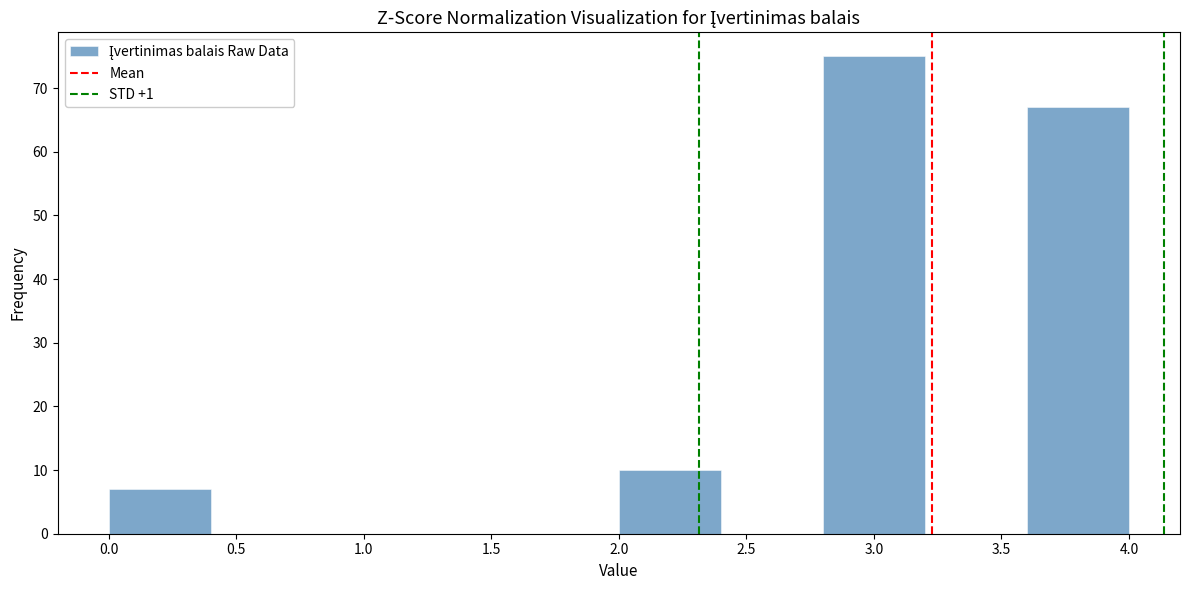

Reading left to right, transcribe this chart: for each bar, give the range it covers on the x-axis and its height. The values are not printed on the chart, so give them approximately, as read against the axis.

0.0 to 0.4: 7
0.4 to 0.8: 0
0.8 to 1.2: 0
1.2 to 1.6: 0
1.6 to 2.0: 0
2.0 to 2.4: 10
2.4 to 2.8: 0
2.8 to 3.2: 75
3.2 to 3.6: 0
3.6 to 4.0: 67